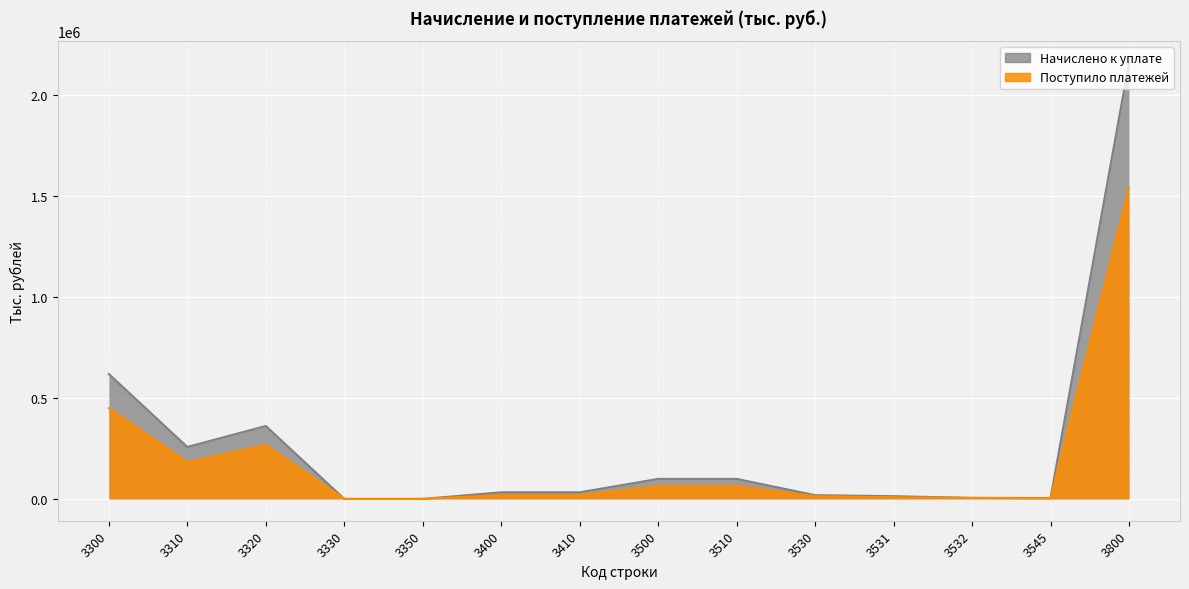

The value of Начислено к уплате at 3310 is 257111. True or false?

True